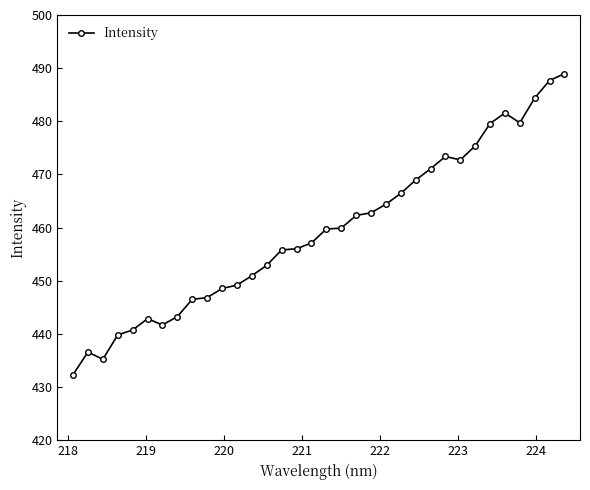

What is the average value?

459.3